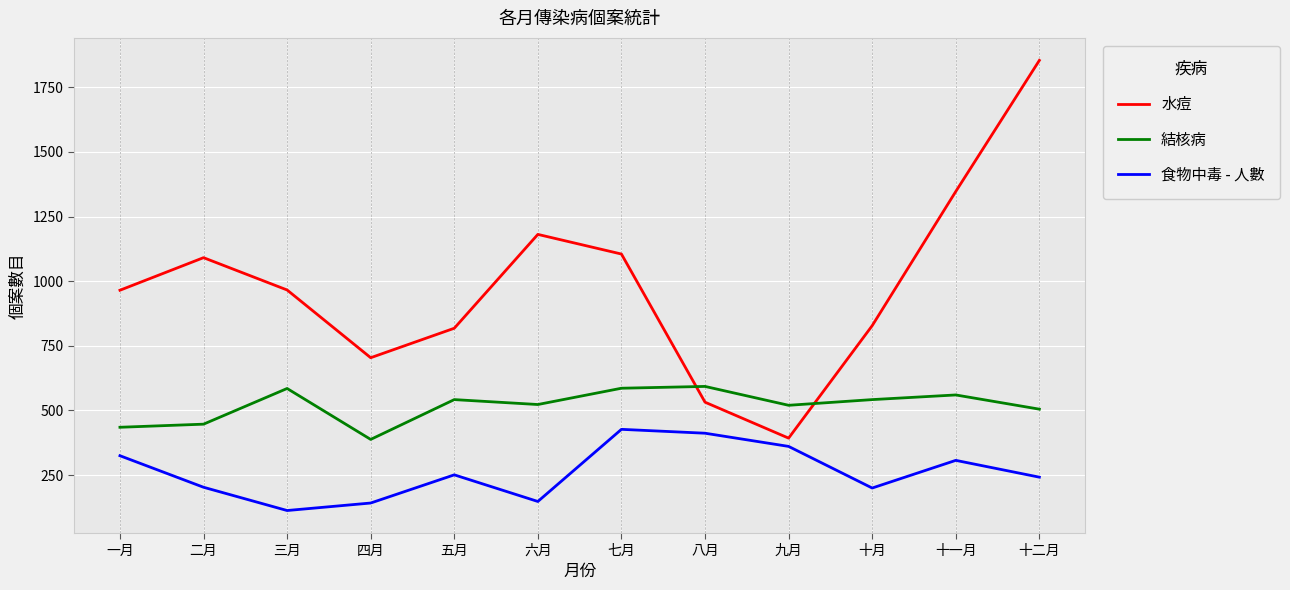

True or false: 食物中毒 - 人數 and 結核病 cross at least once.

False